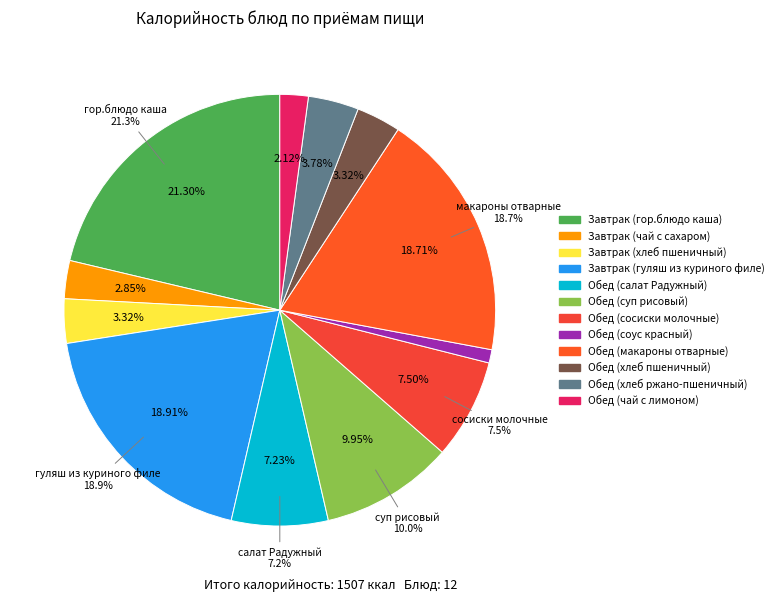

True or false: Обед (макароны отварные) accounts for 19% of the total.

True